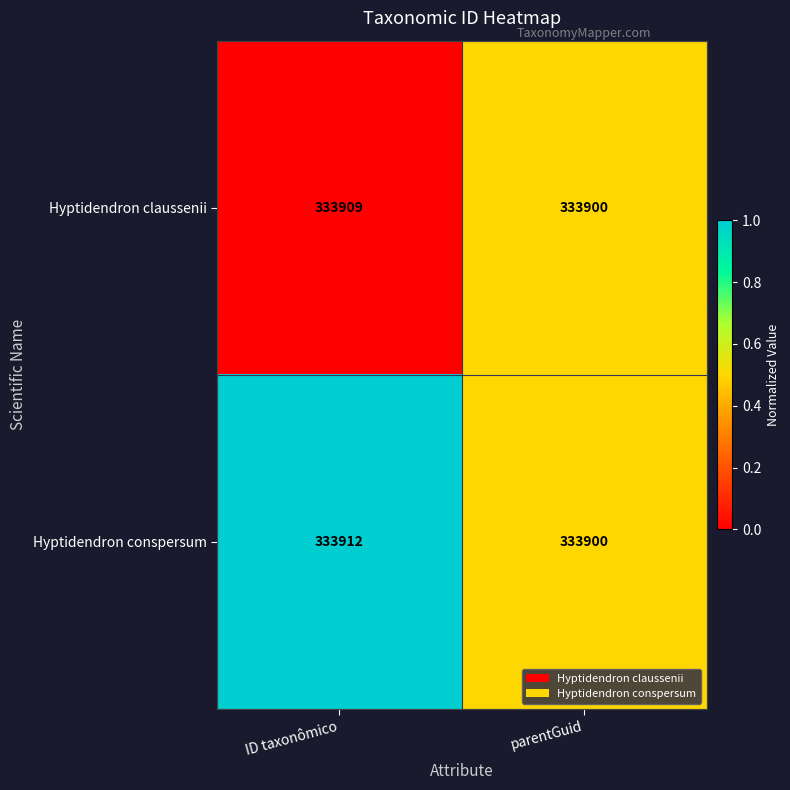

Where is Hyptidendron claussenii nearest to the value 333904?

parentGuid